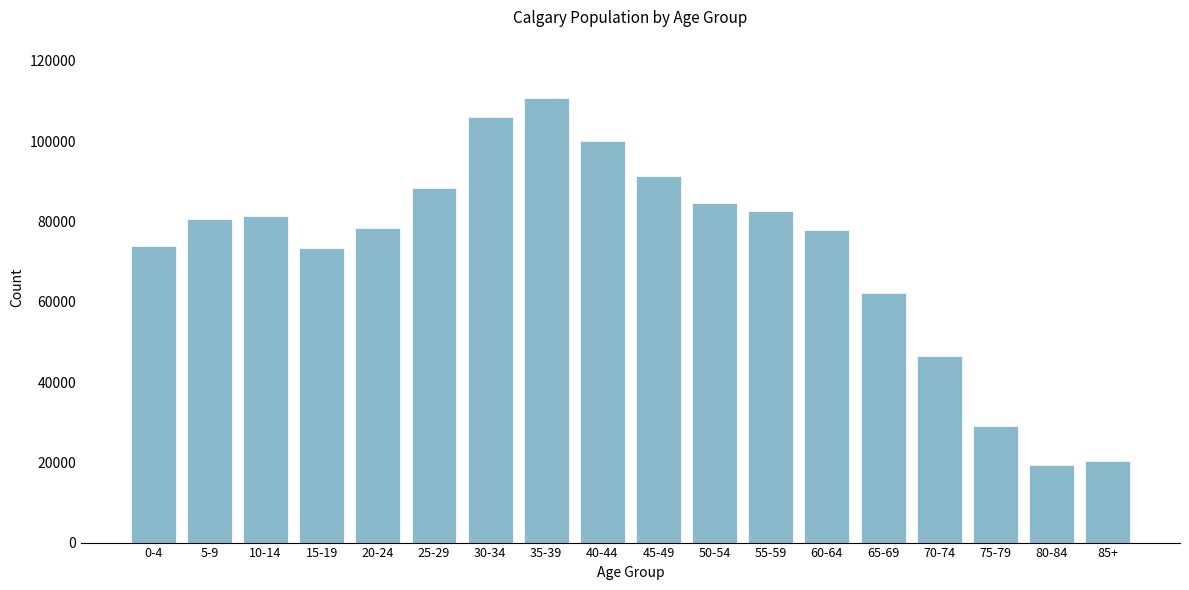

What is the difference between the second highest and minimum values?

86555